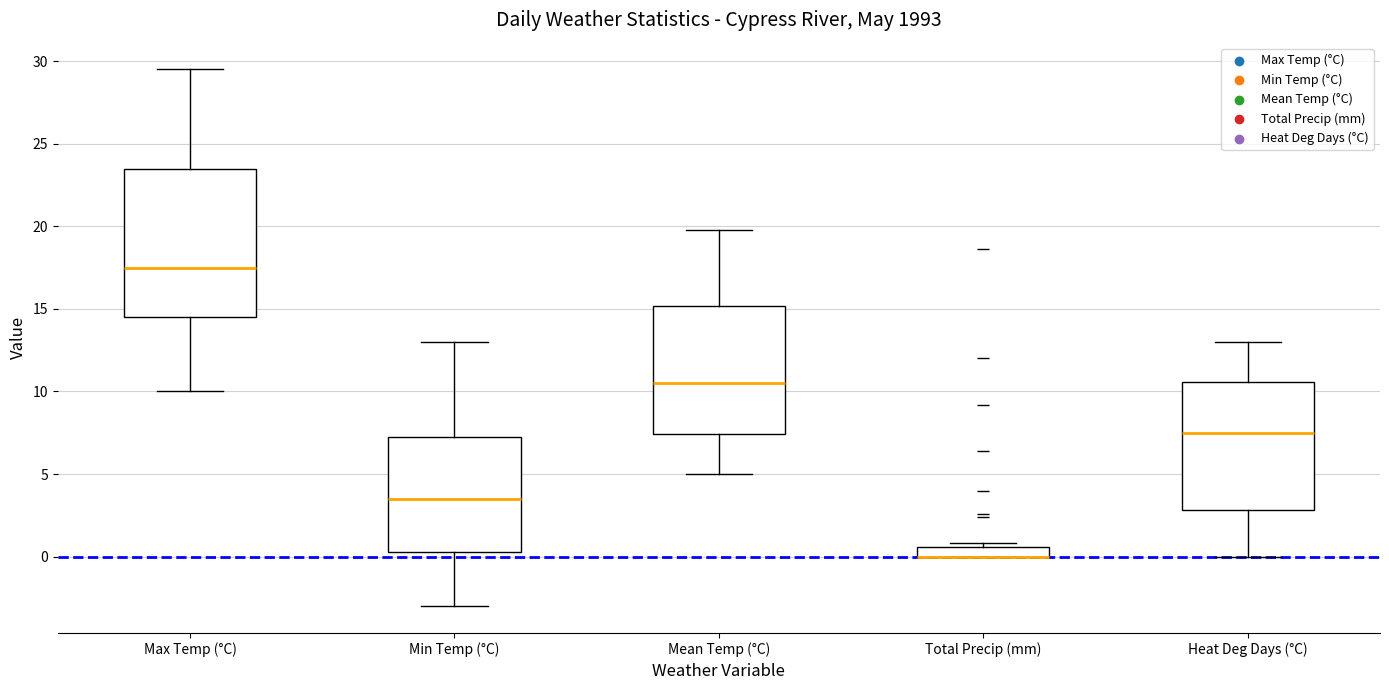

Where is the upper edge of the box for Total Precip (mm) on the y-axis? The values are not printed on the chart, so give them approximately, as read against the axis.

0.5